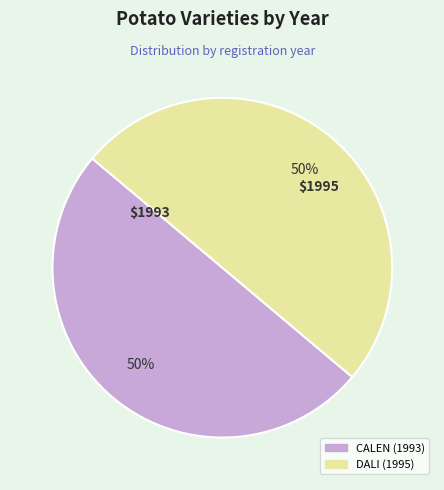

To the nearest percent, what percentage of the pie is CALEN (1993)?

50%